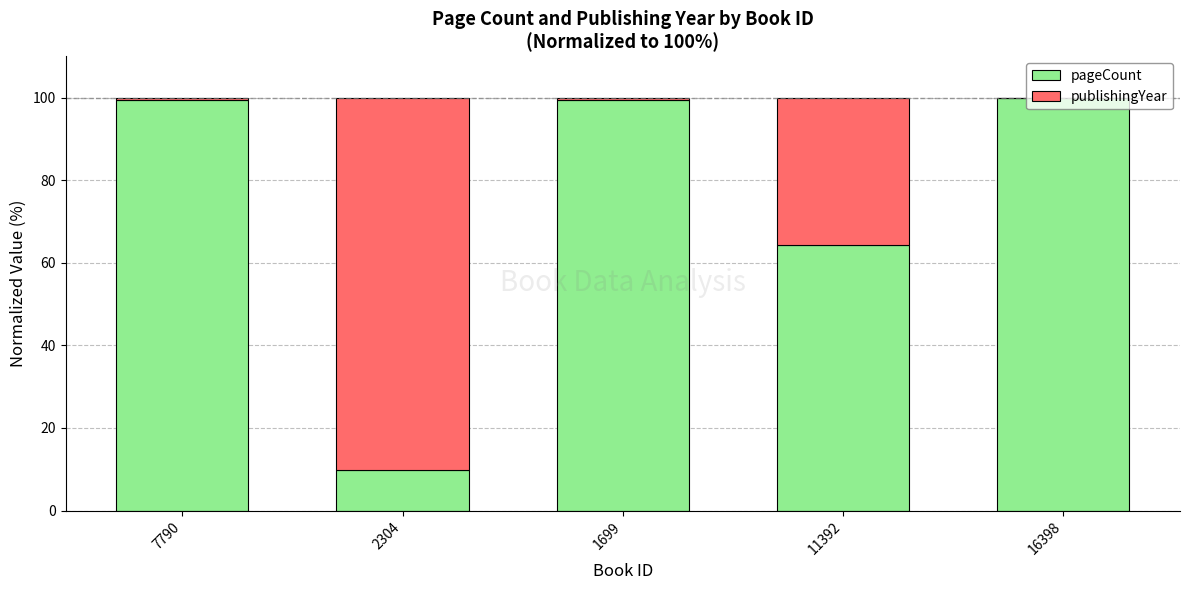

What are all the series names shown in the legend?

pageCount, publishingYear